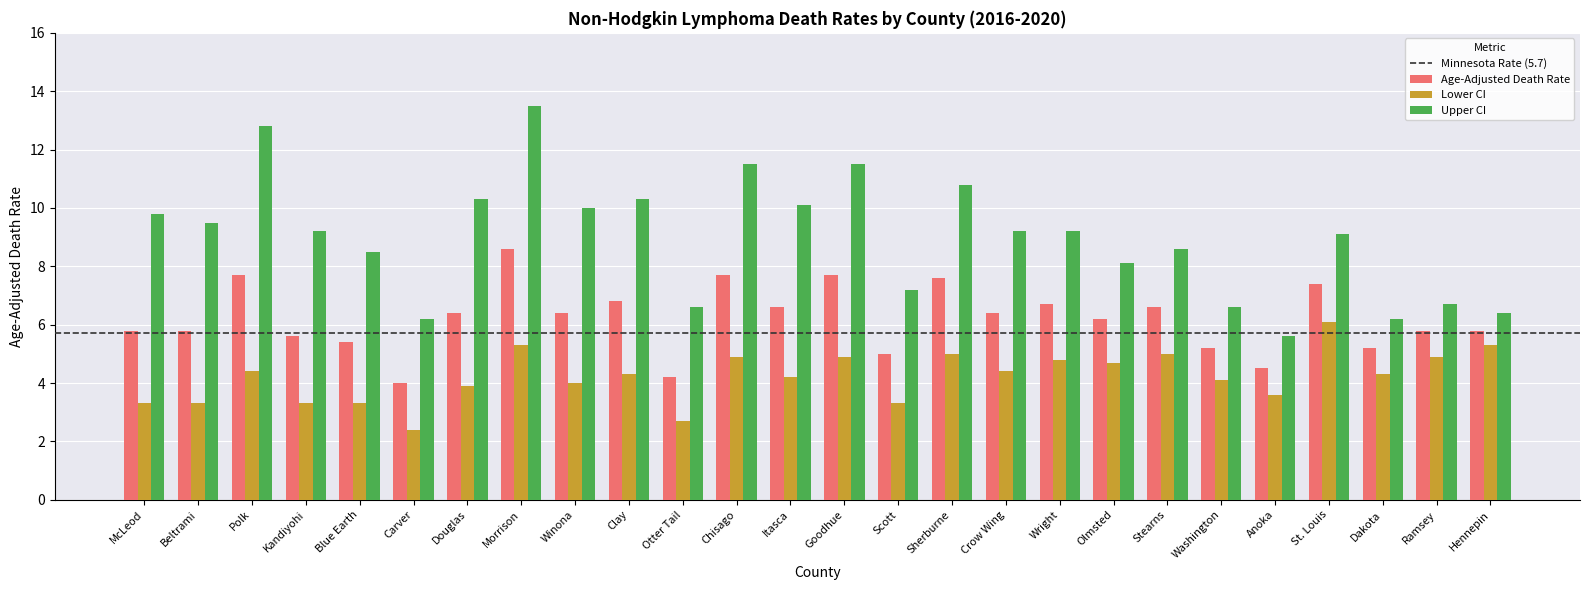

Which series has the widest spread of values?

Upper CI